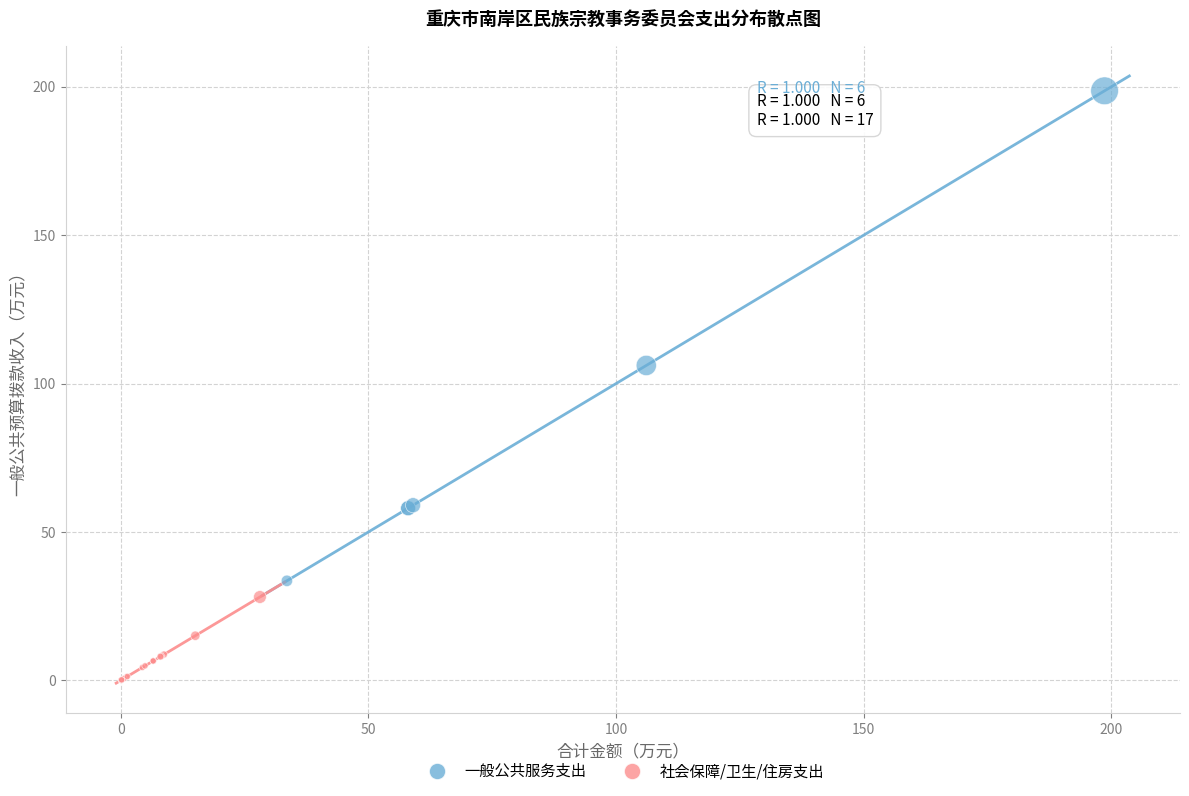

Which series contains the lowest Y value?

社会保障/卫生/住房支出